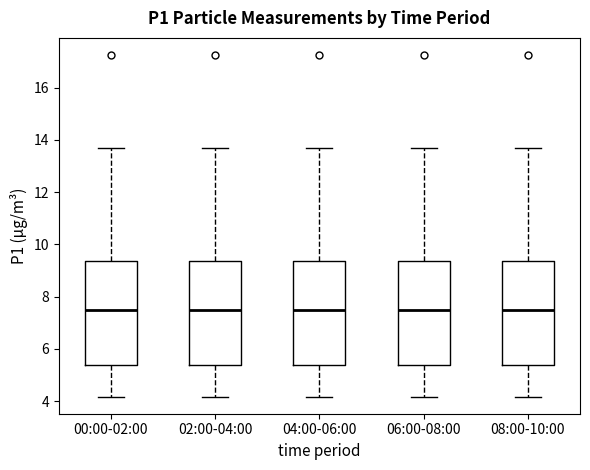

Where does the upper whisker of the box for 06:00-08:00 end on the y-axis? The values are not printed on the chart, so give them approximately, as read against the axis.

13.8